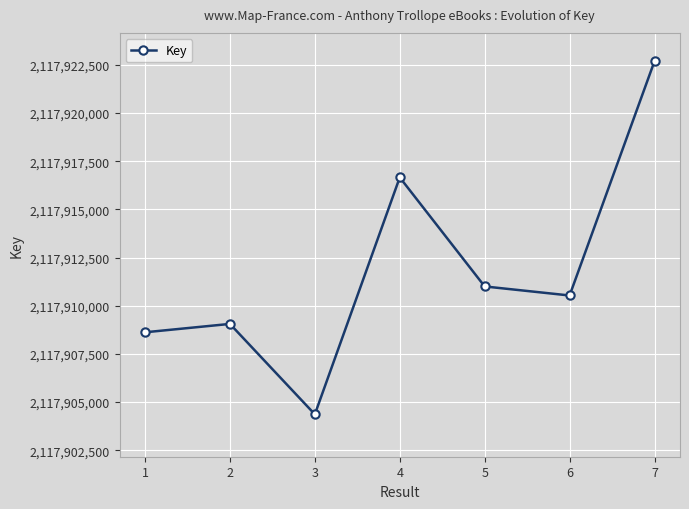

What is the value of the 3rd point from the left?

2117904366